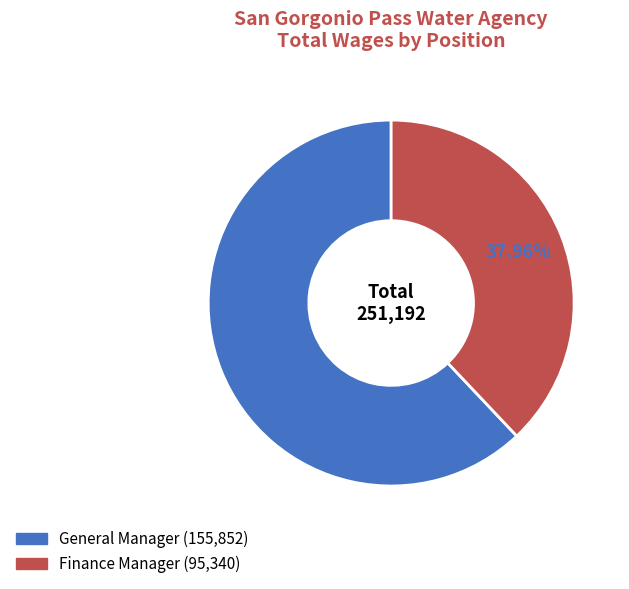

To the nearest percent, what is the difference between the General Manager and Finance Manager slice percentages?

24%